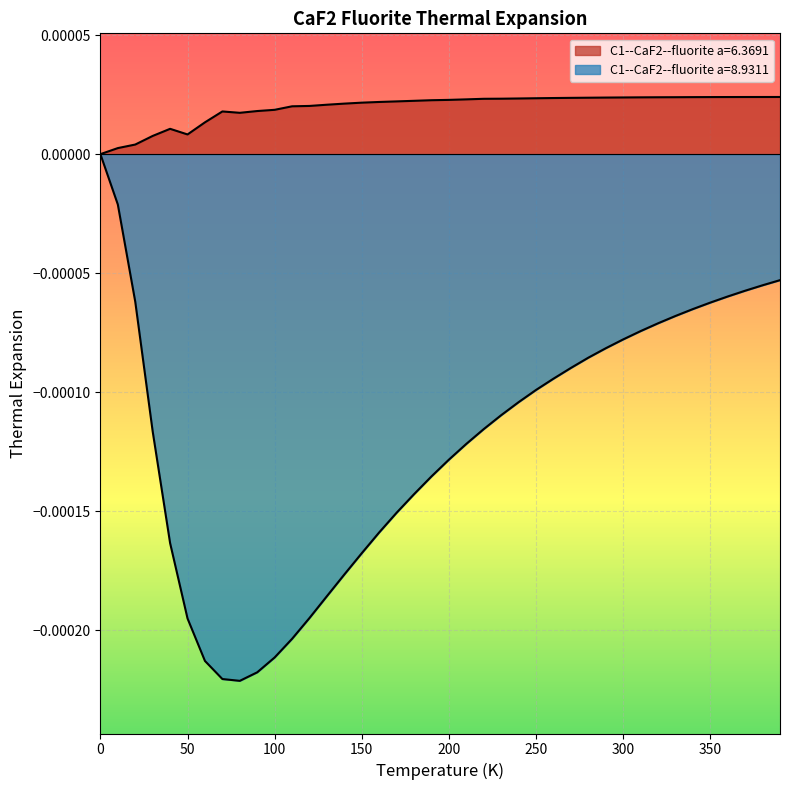

What are all the series names shown in the legend?

C1--CaF2--fluorite a=6.3691, C1--CaF2--fluorite a=8.9311